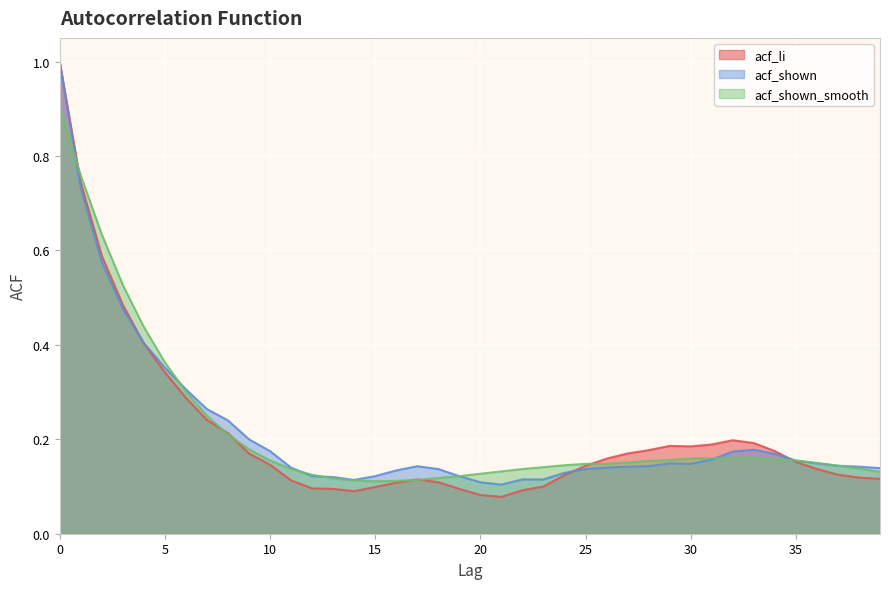

How many lines are shown in the chart?

3